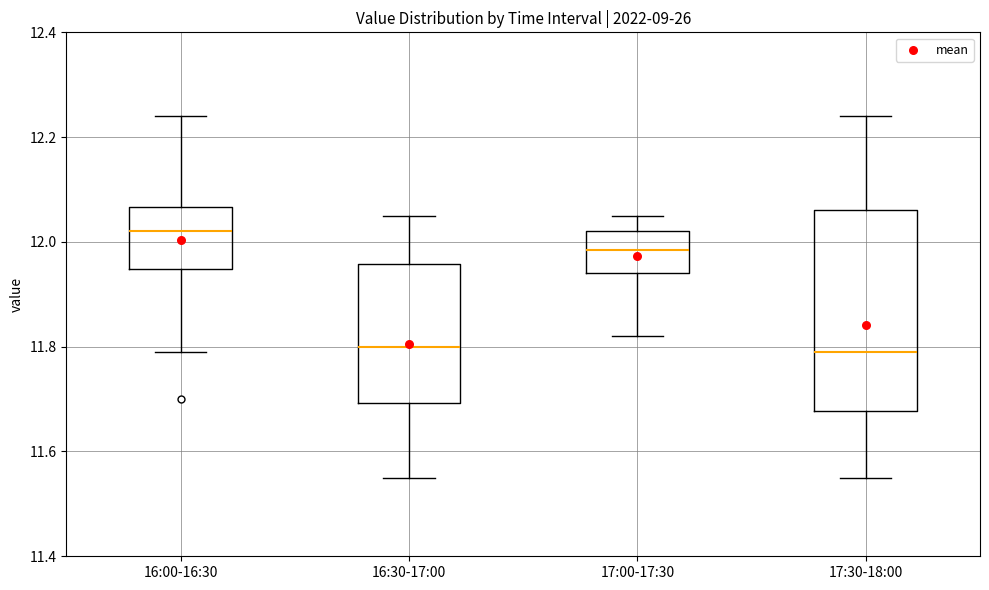

Which box is the tallest, from its lower edge to its upper edge?

17:30-18:00